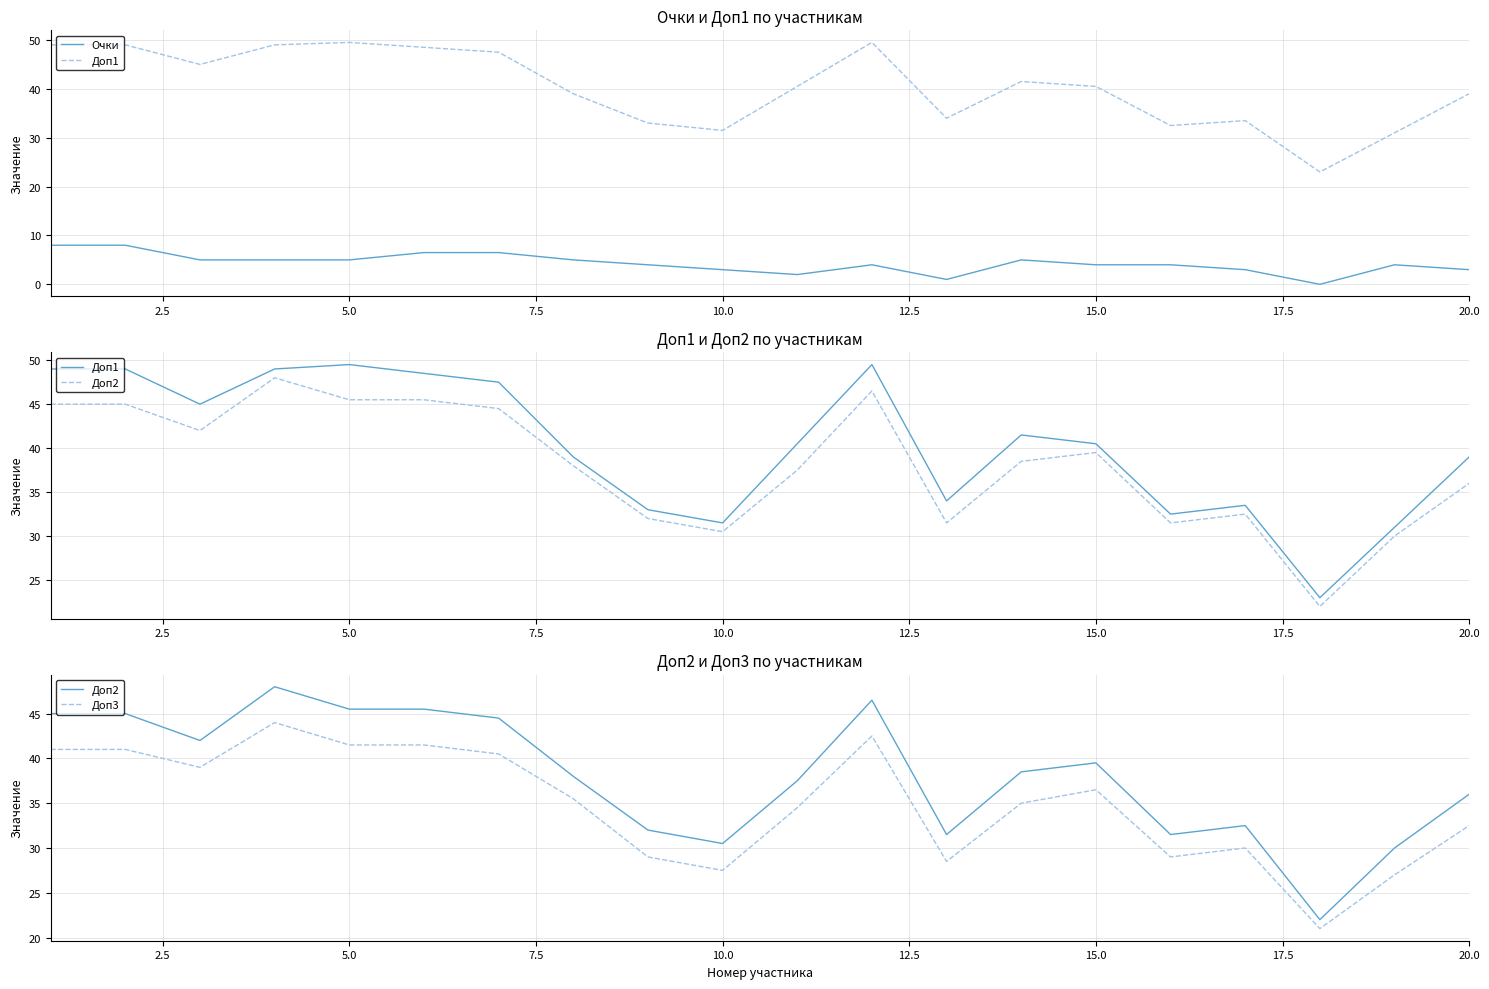

What is the value of the Очки point at the 6th from the left?

6.5